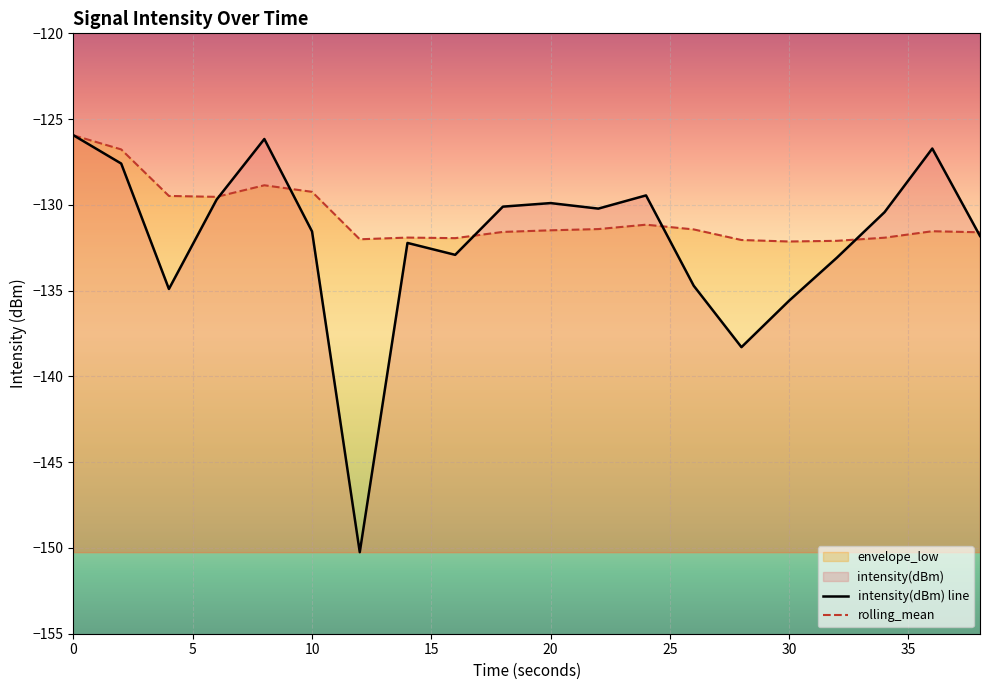

Reading left to right, transcribe all the data shown in this chart.

intensity(dBm) line: -125.9	-127.6	-134.9	-129.7	-126.2	-131.5	-150.2	-132.2	-132.9	-130.1	-129.9	-130.2	-129.4	-134.7	-138.3	-135.6	-133.1	-130.4	-126.7	-131.8
rolling_mean: -125.9	-126.8	-129.5	-129.5	-128.9	-129.2	-132.0	-131.9	-131.9	-131.6	-131.5	-131.4	-131.2	-131.4	-132.0	-132.1	-132.1	-131.9	-131.5	-131.6